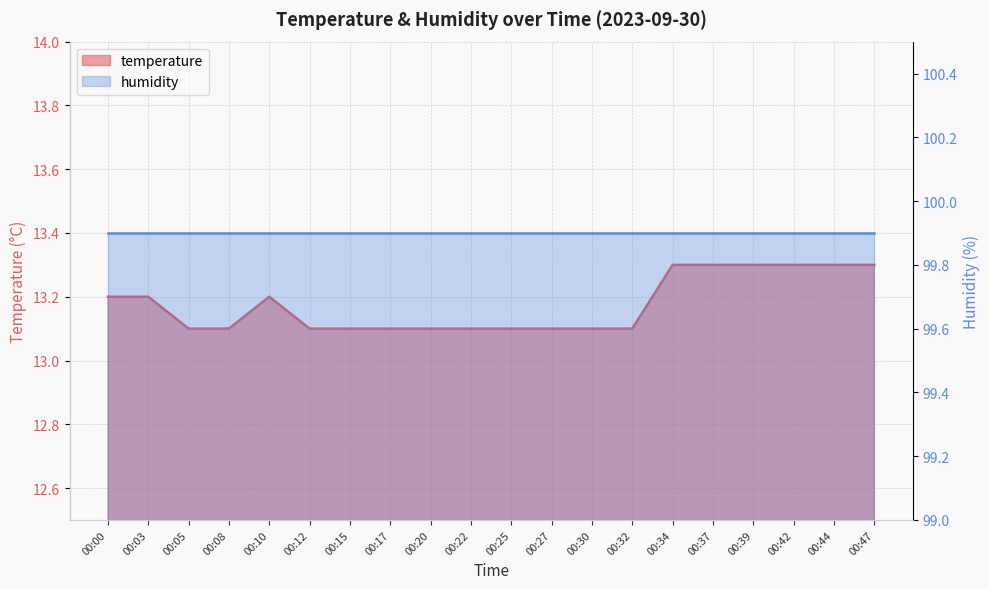

List the labels in order of value, largest first.

00:34, 00:37, 00:39, 00:42, 00:44, 00:47, 00:00, 00:03, 00:10, 00:05, 00:08, 00:12, 00:15, 00:17, 00:20, 00:22, 00:25, 00:27, 00:30, 00:32